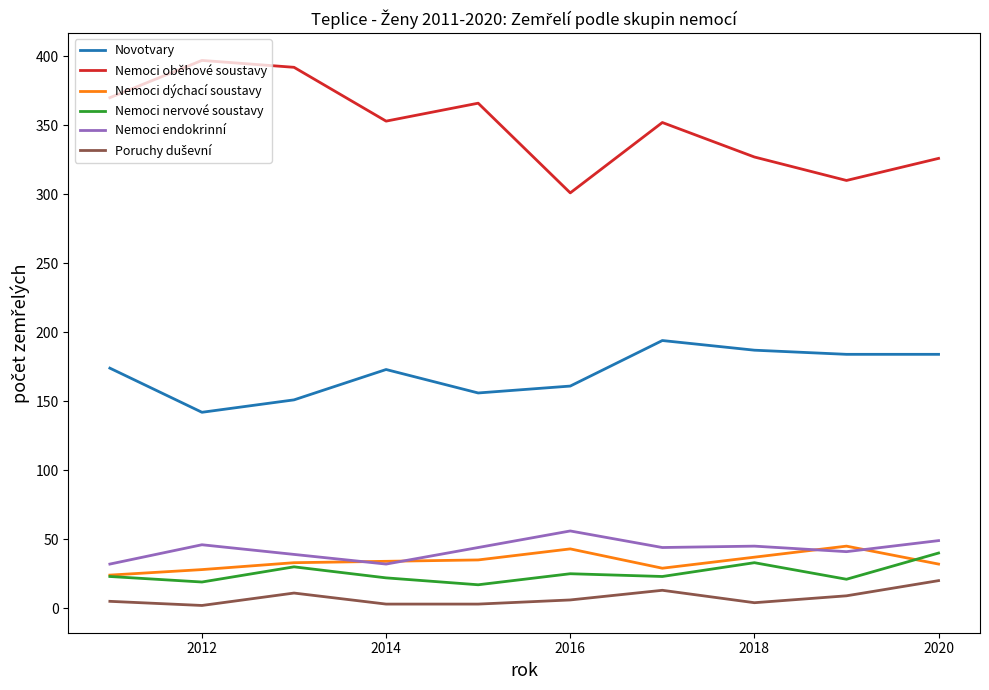

True or false: Novotvary and Nemoci oběhové soustavy cross at least once.

False